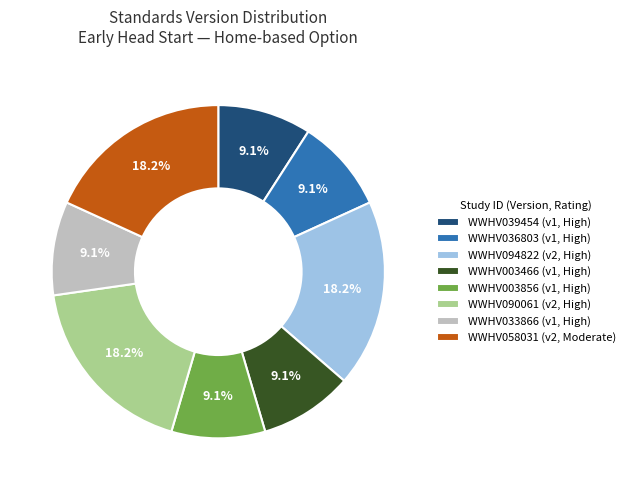

Combined, do WWHV003466 and WWHV094822 account for over 50%?

No